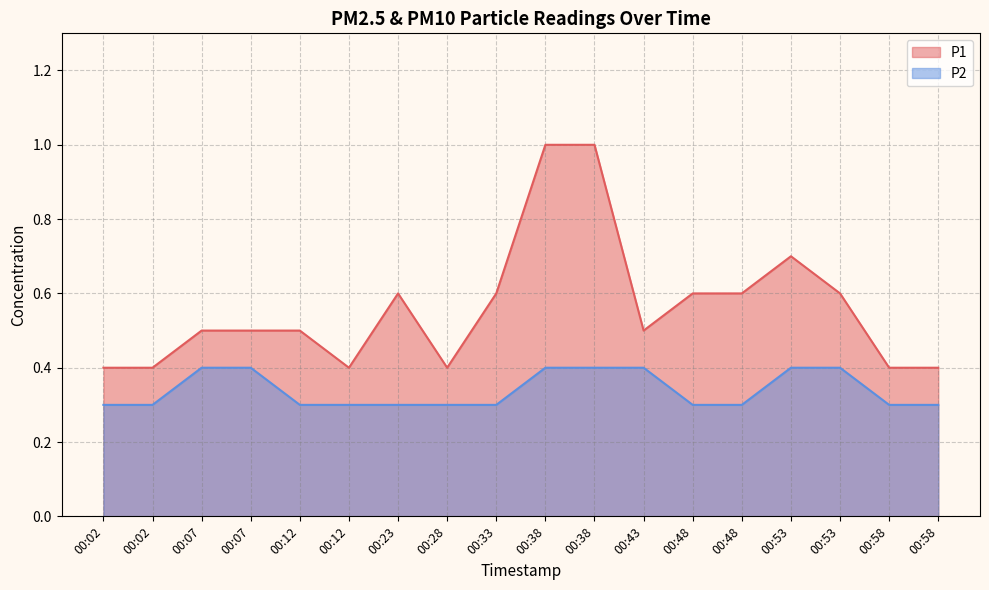

Which series has the largest total across all categories?

P1